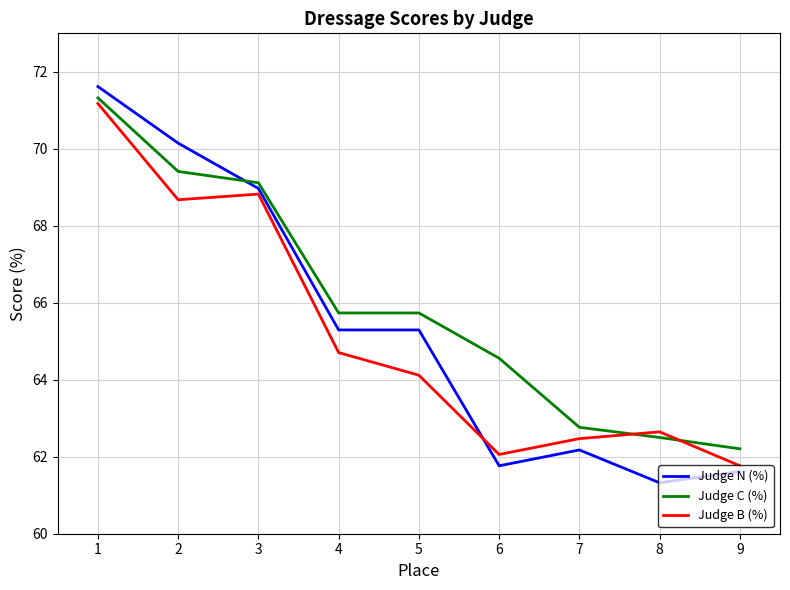

Count the number of categories in the chart.

9